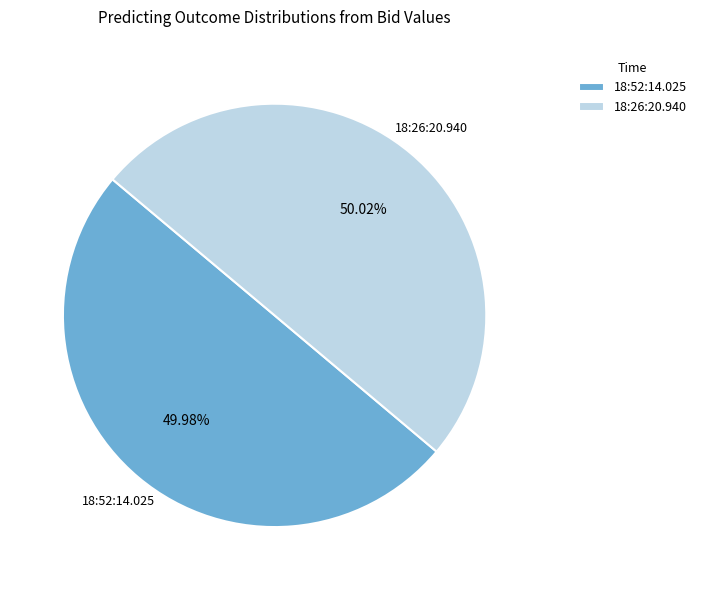

To the nearest percent, what portion does 18:52:14.025 represent?

50%